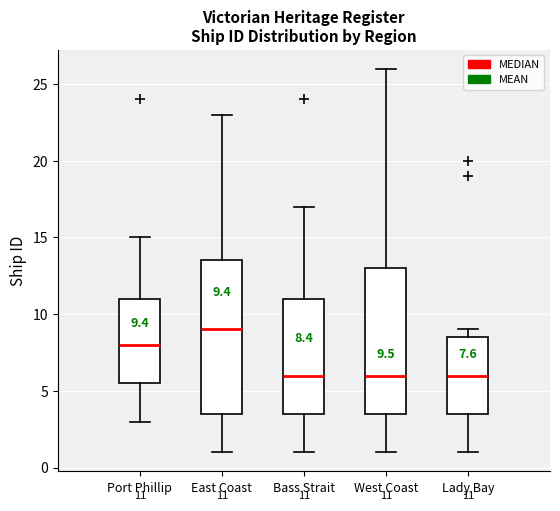

Which box is the tallest, from its lower edge to its upper edge?

East Coast